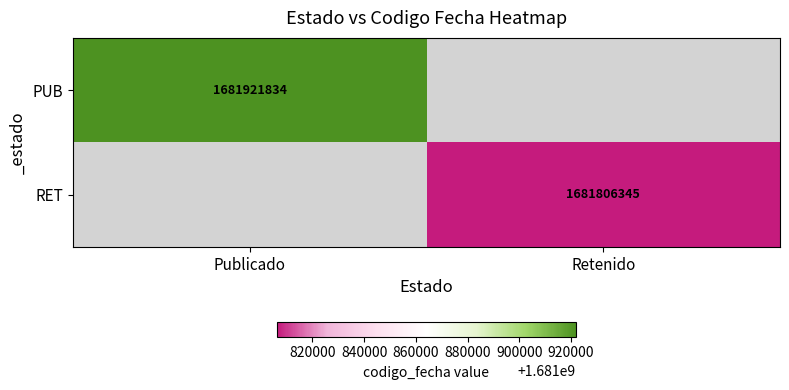

The RET series shows 2363457666 at Retenido. True or false?

False